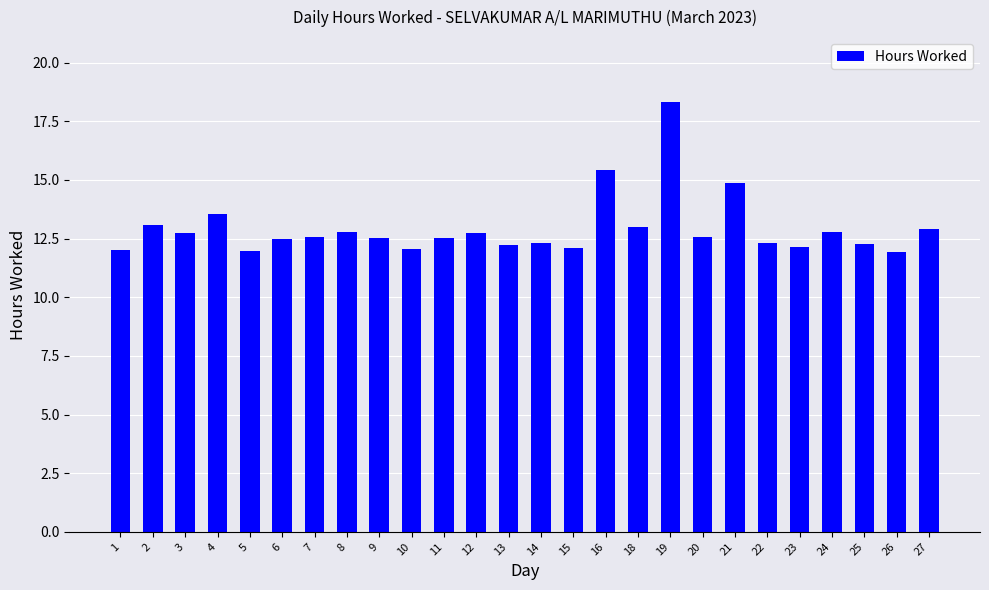

At which category does the chart reach its peak across all series?

19